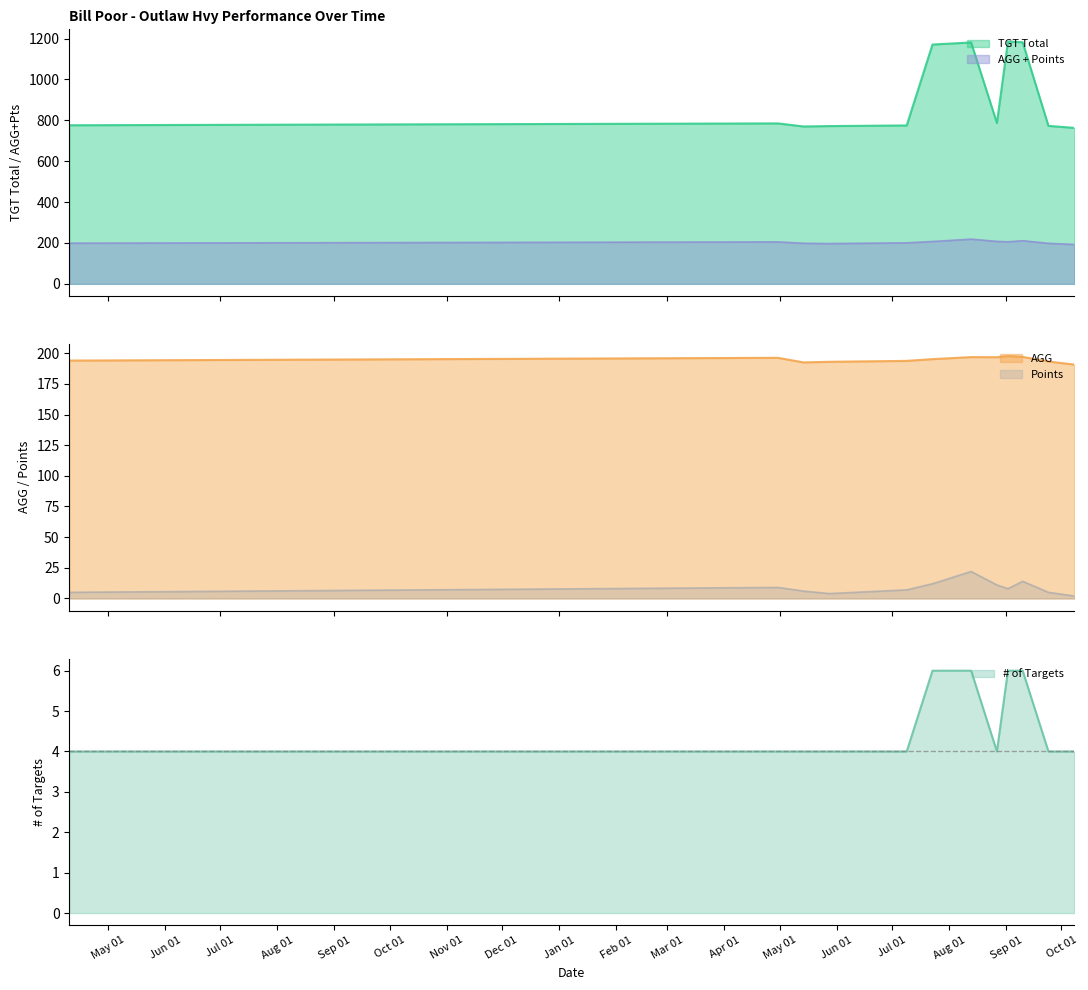

What is the maximum value shown in the chart?

1186.0